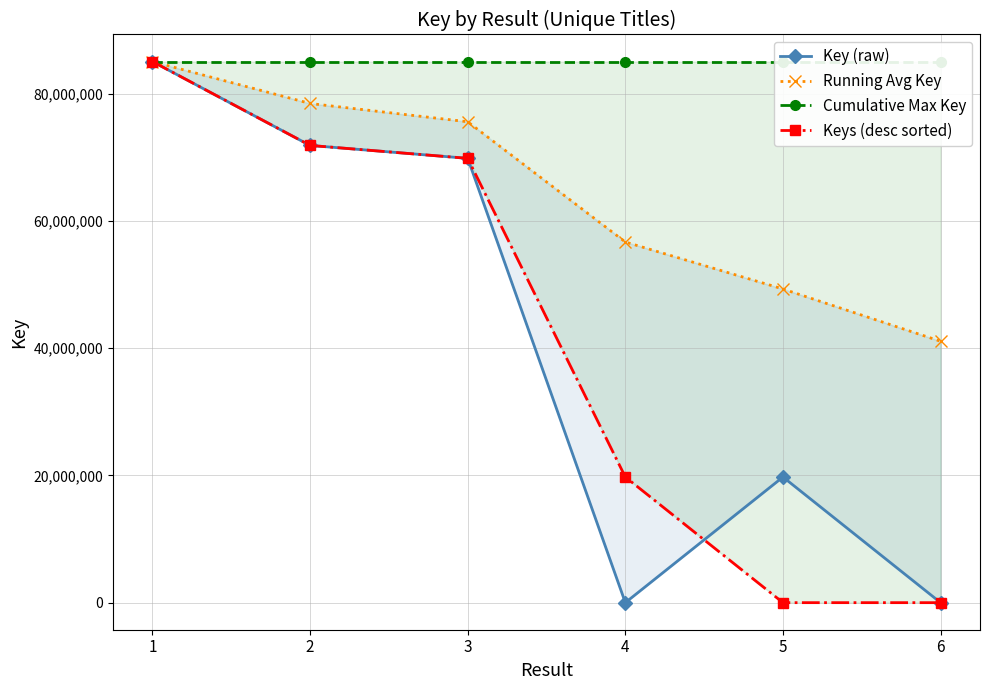

How many data points in Key (raw) are above 69832994?

2